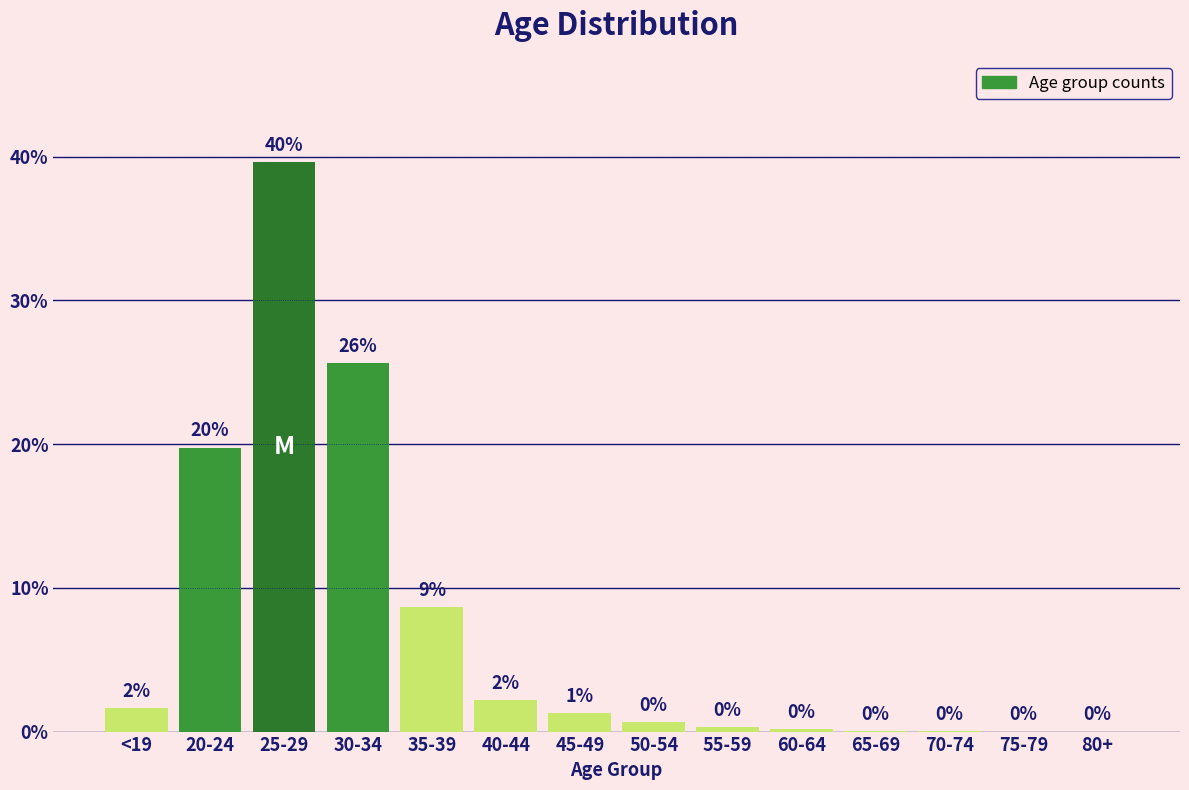

What value does the data have at 25-29?

39.6